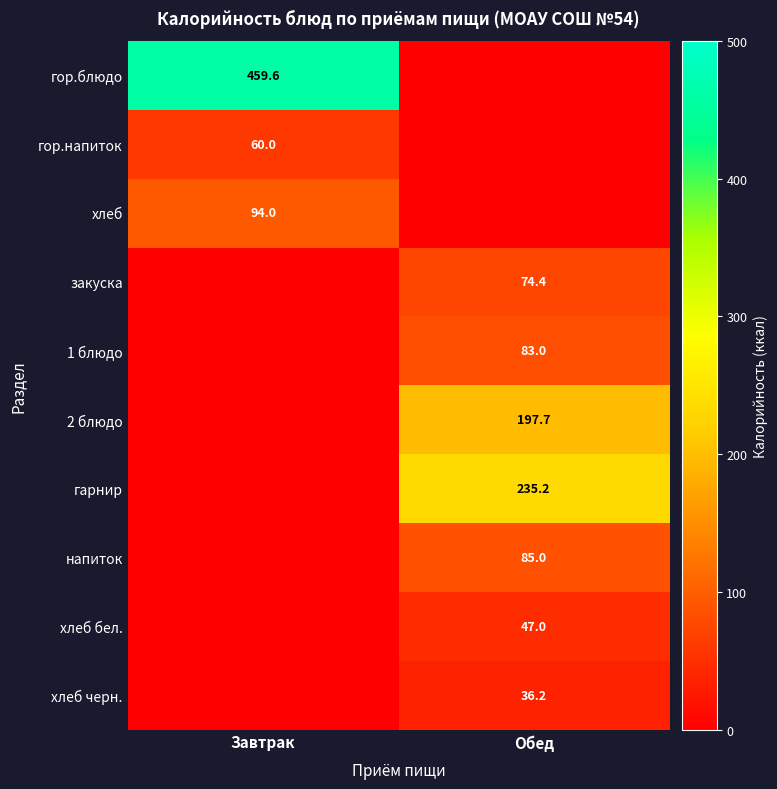

True or false: хлеб черн. has a value of 36.2 at Обед.

True